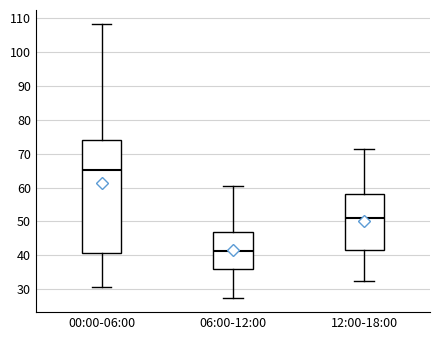

Comparing the boxes themselves (not the whiskers), which one is the tallest?

00:00-06:00